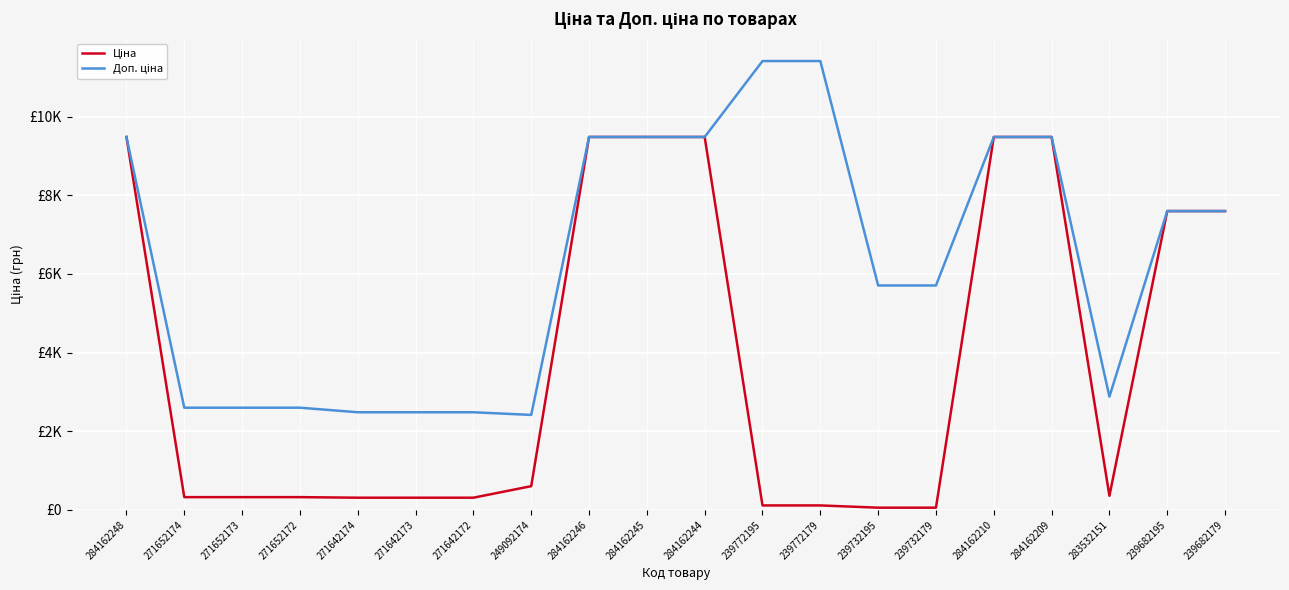

Where is Доп. ціна nearest to the value 6912?

239682195